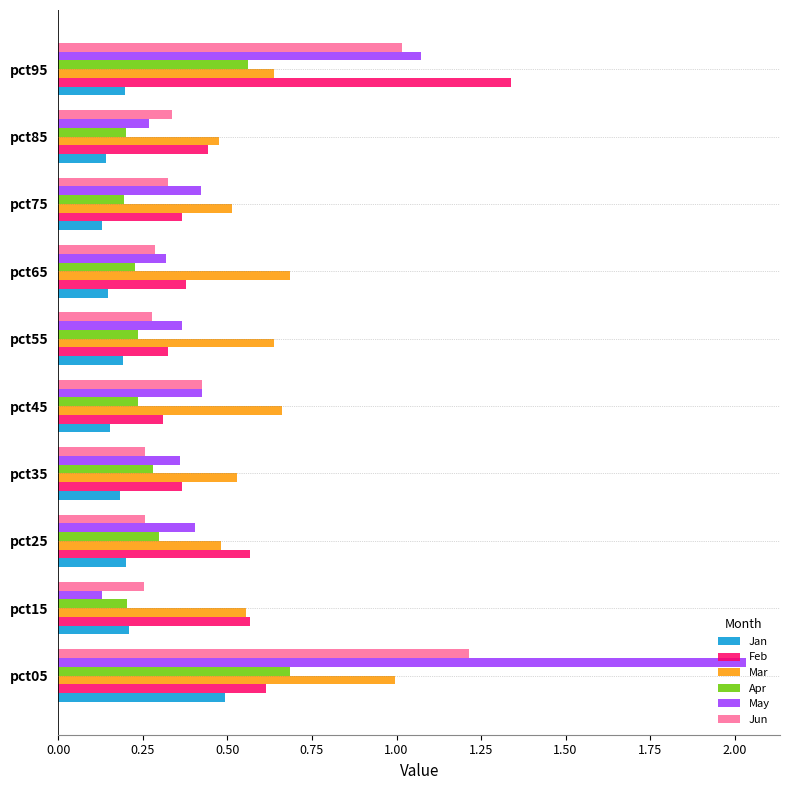

List the series in order of their peak value, lowest first.

Jan, Apr, Mar, Jun, Feb, May